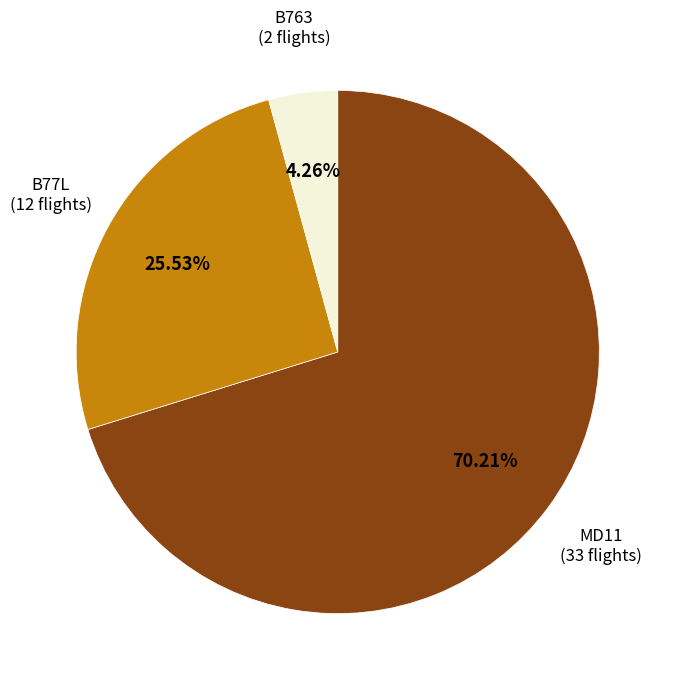

How many segments does this pie chart have?

3